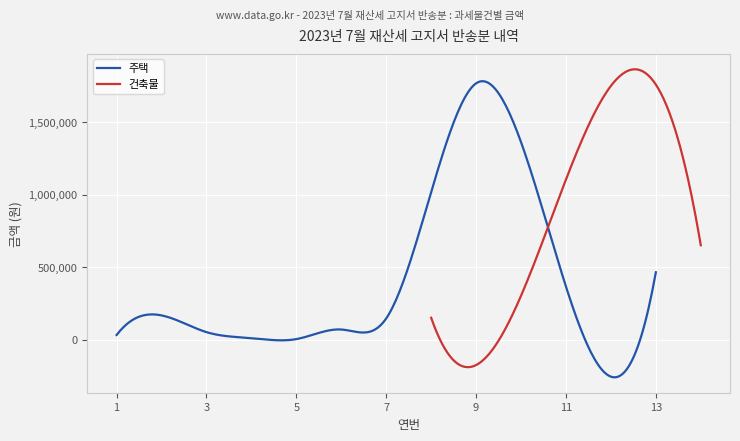

Between 8 and 10, which series saw the biggest shift?

주택